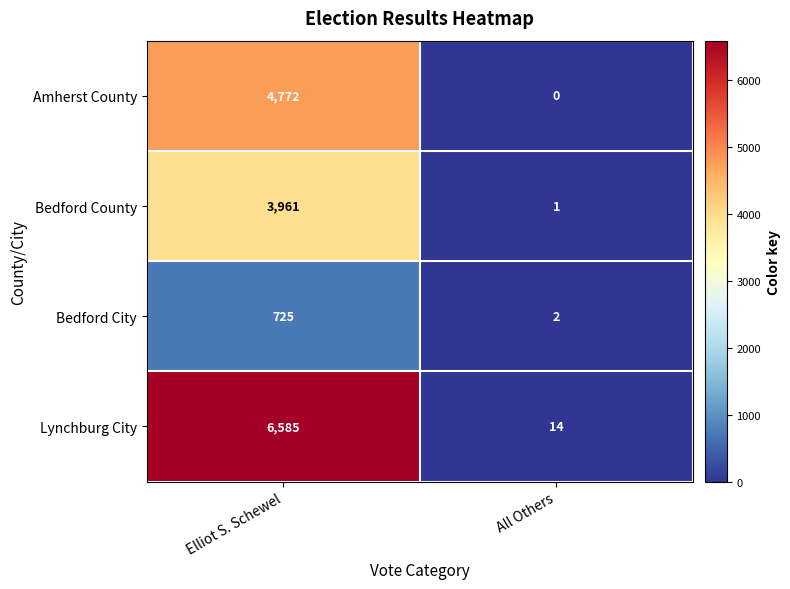

Which series has the largest range (max minus min)?

Lynchburg City